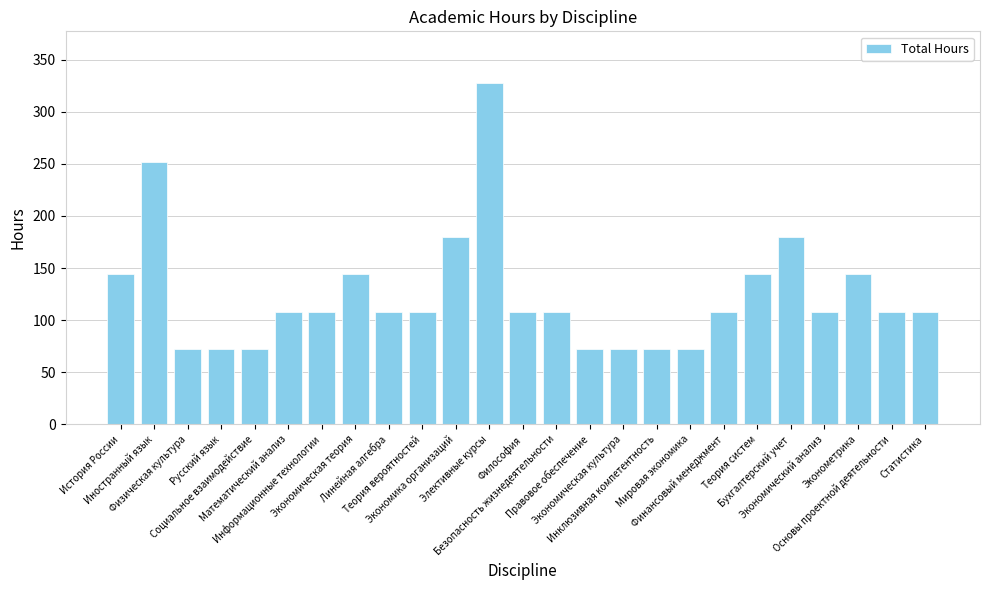

What is the maximum value shown in the chart?

328